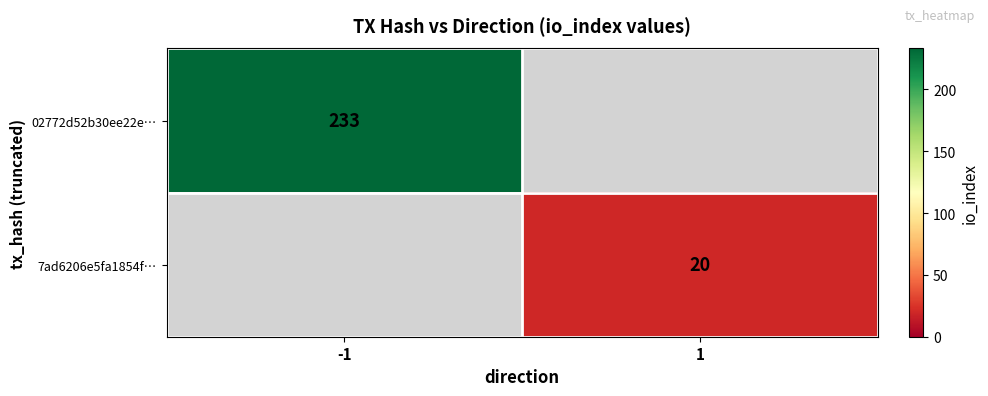

The value of 02772d52b30ee22e… at -1 is 233. True or false?

True